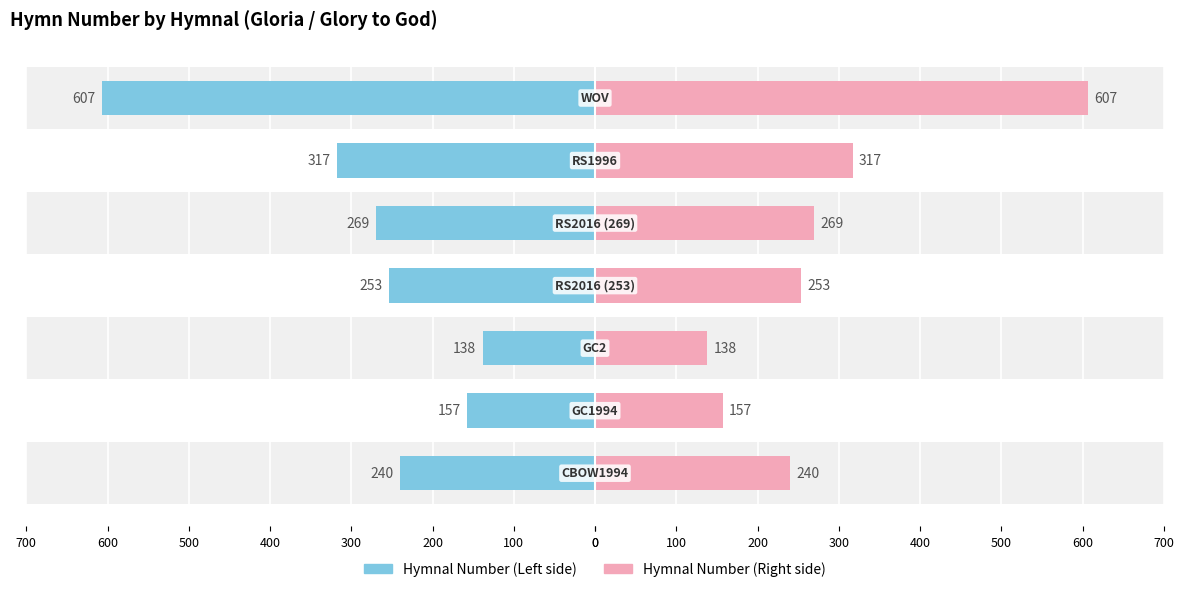

Reading right to left, transcribe all the data shown in this chart.

Hymnal Number (Left): -607	-317	-269	-253	-138	-157	-240
Hymnal Number (Right): 607	317	269	253	138	157	240